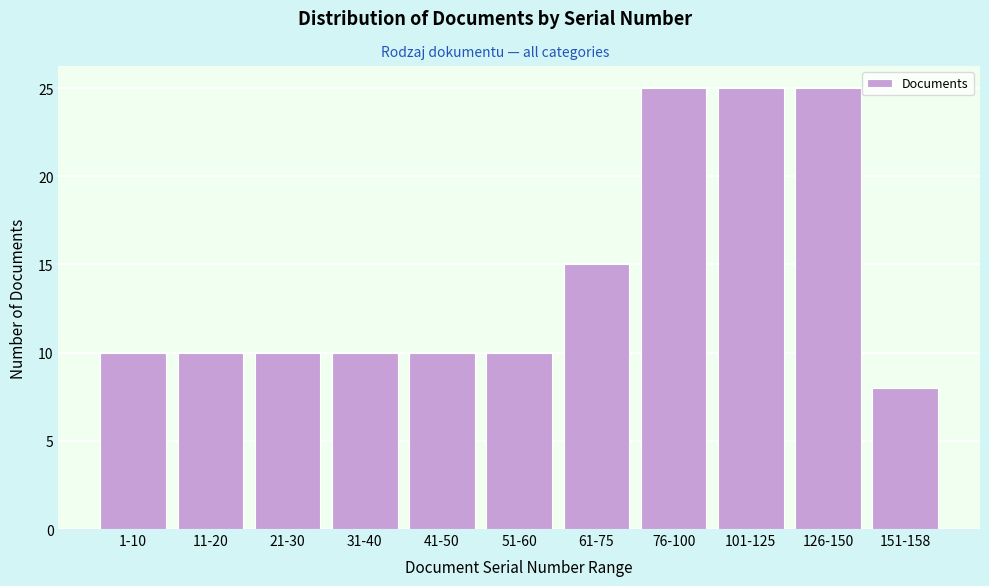

Reading left to right, transcribe all the data shown in this chart.

1-10=10	11-20=10	21-30=10	31-40=10	41-50=10	51-60=10	61-75=15	76-100=25	101-125=25	126-150=25	151-158=8